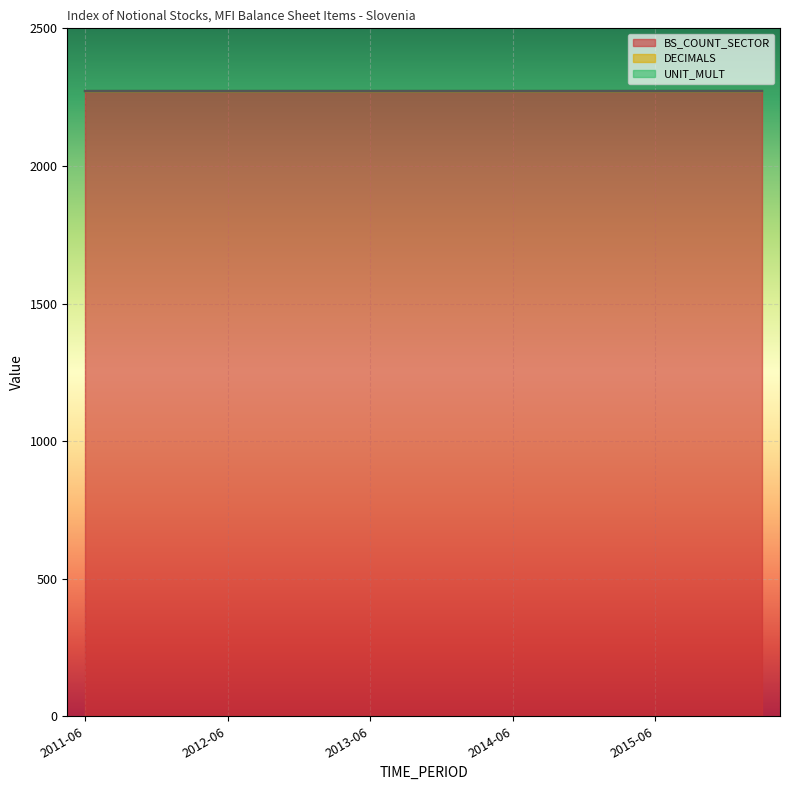

Which series has the largest range (max minus min)?

BS_COUNT_SECTOR